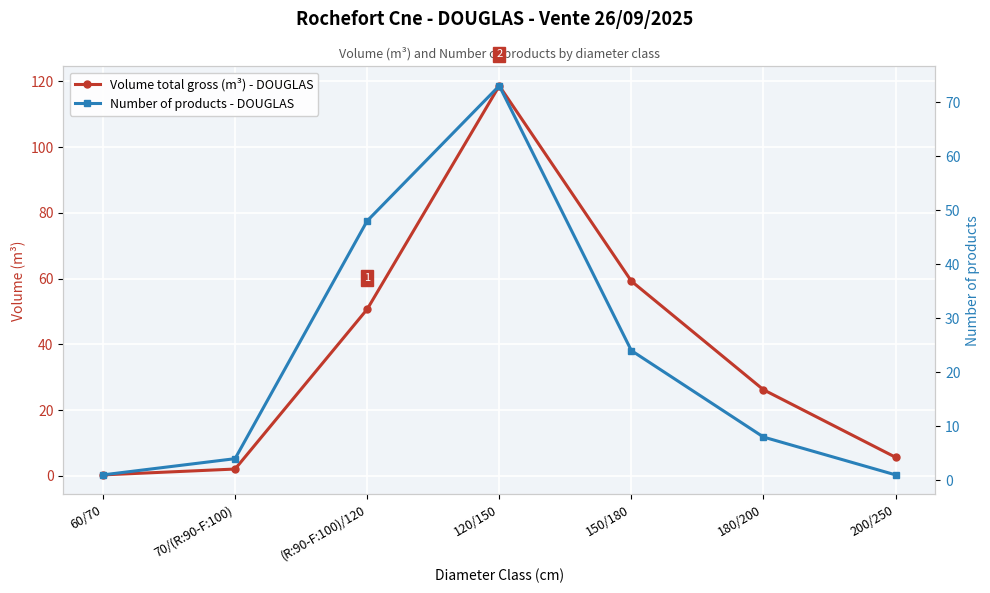

At which label is Number of products - DOUGLAS closest to 37?

(R:90-F:100)/120